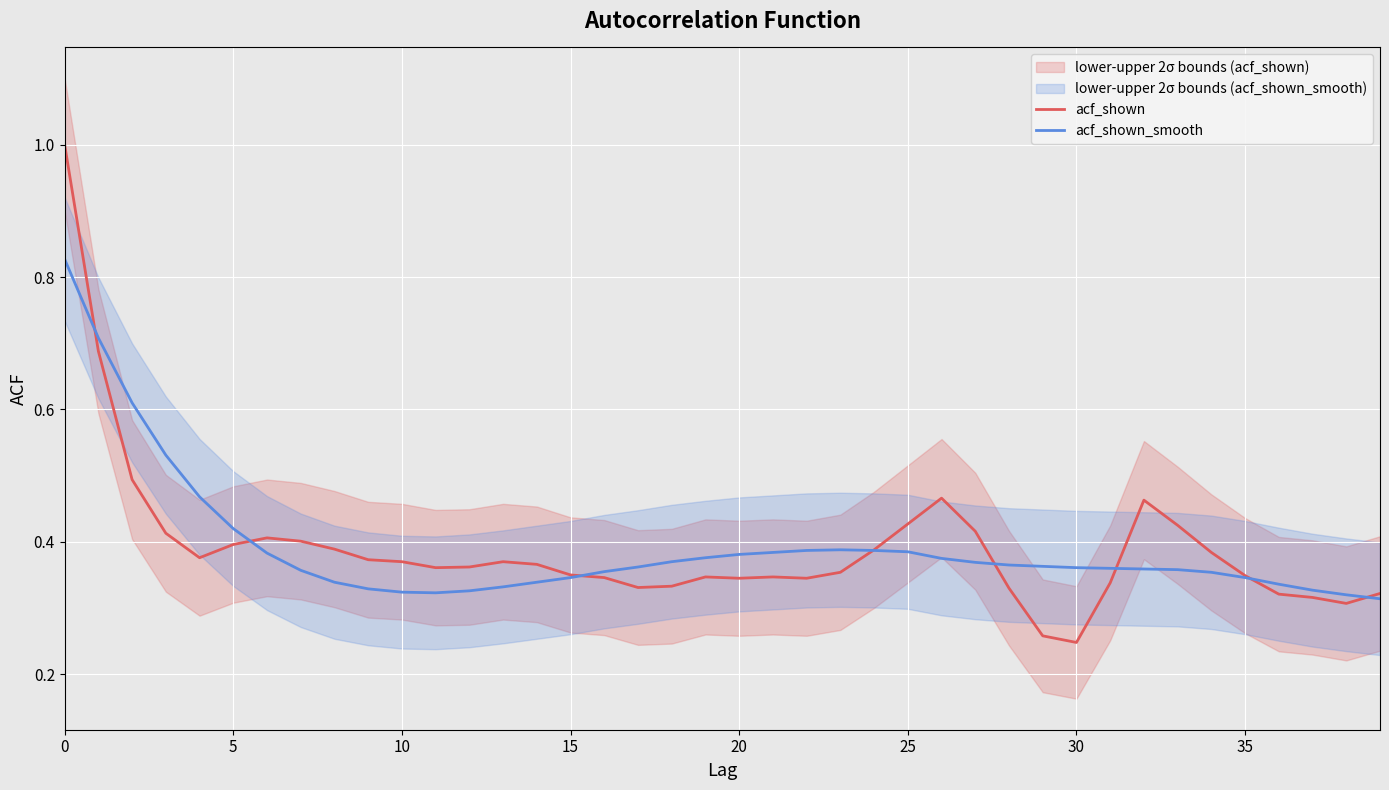

What is the label of the 12th point from the right?

28